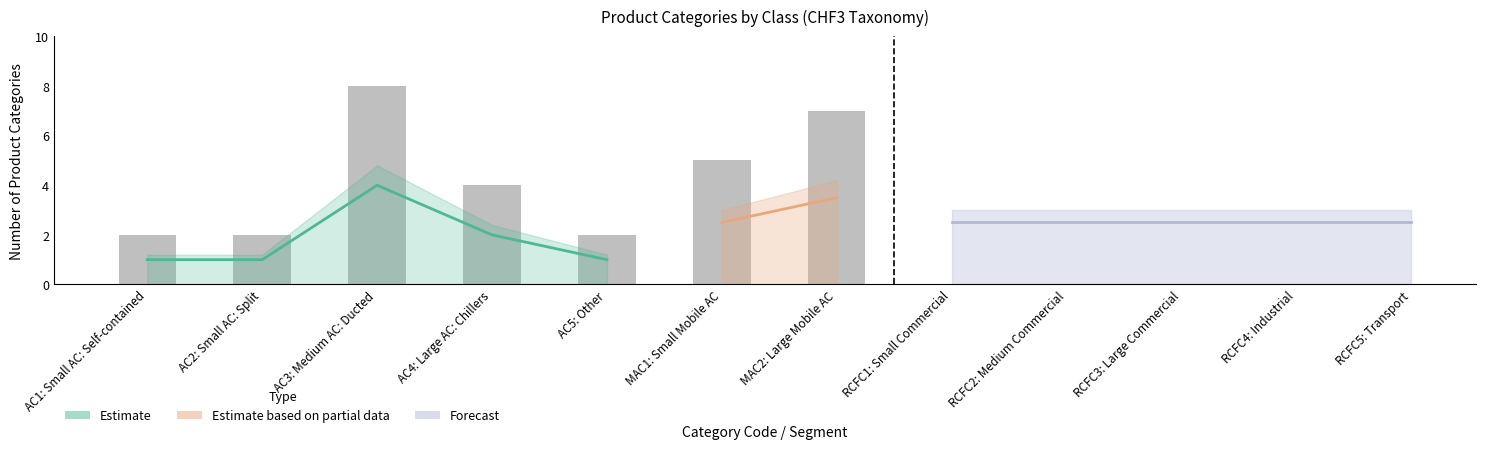

Between MAC2: Large Mobile AC and AC5: Other, which is larger?

MAC2: Large Mobile AC